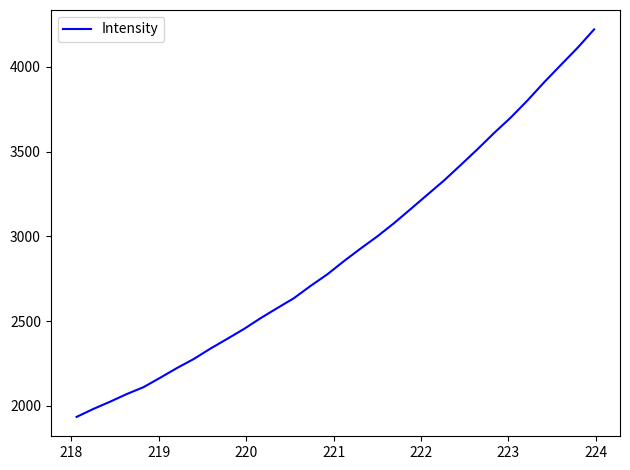

What is the greatest value displayed?

4221.8